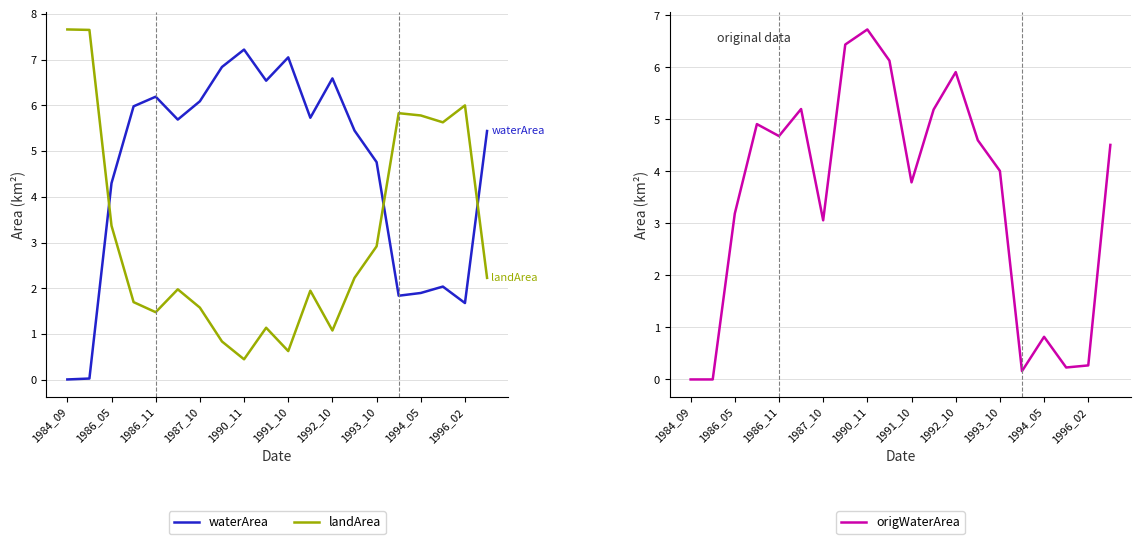

How many data points does each series have?

20